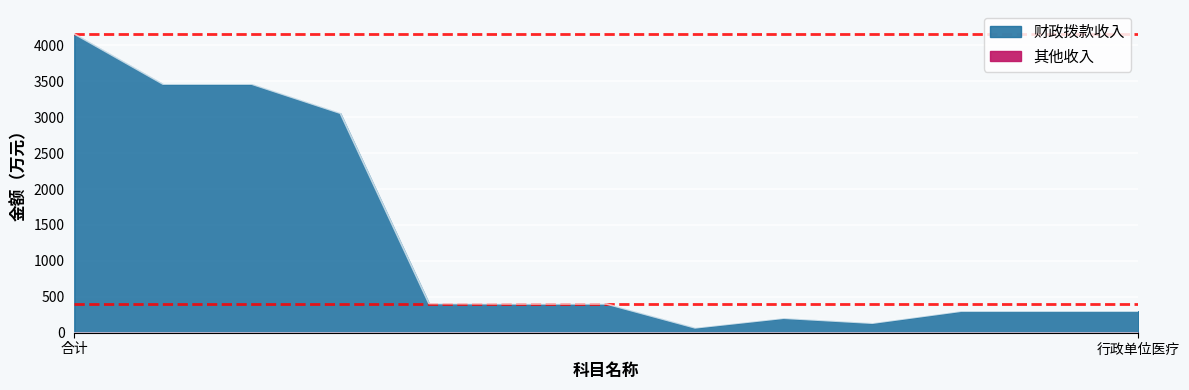

Where is the first local minimum?

行政单位离退休